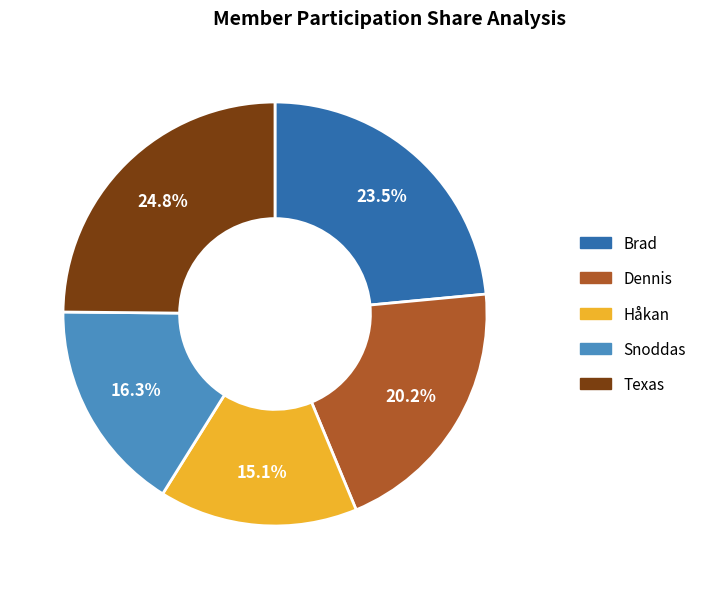

To the nearest percent, what is the difference between the largest and smallest slice percentages?

10%